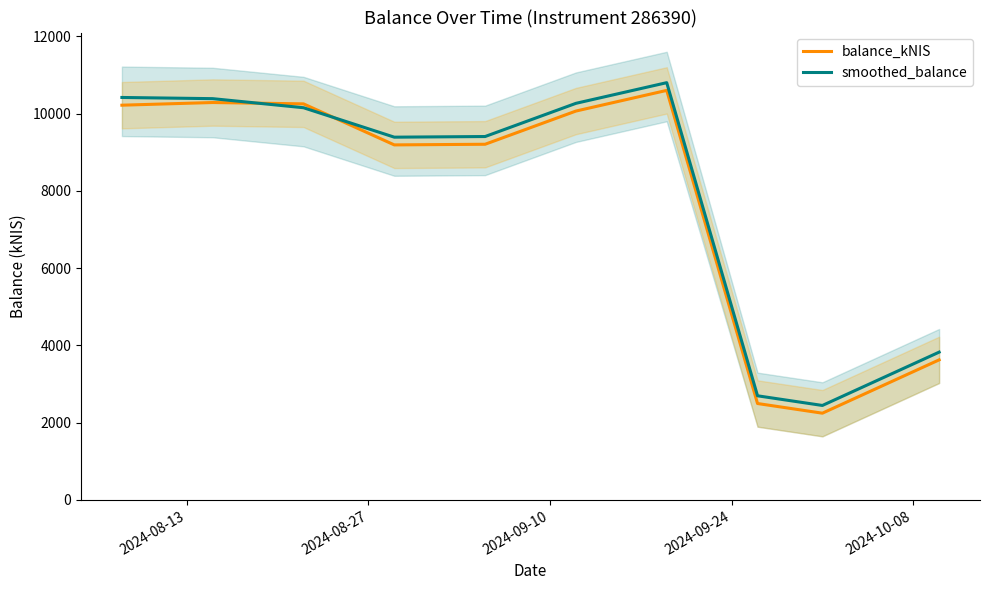

What is the lowest value of the smoothed_balance series?

2445.3